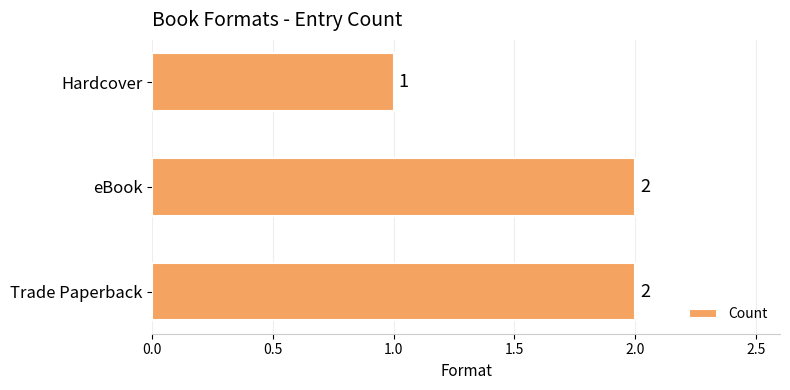

Approximately how many times larger is the value at Hardcover compared to Trade Paperback?

0.5